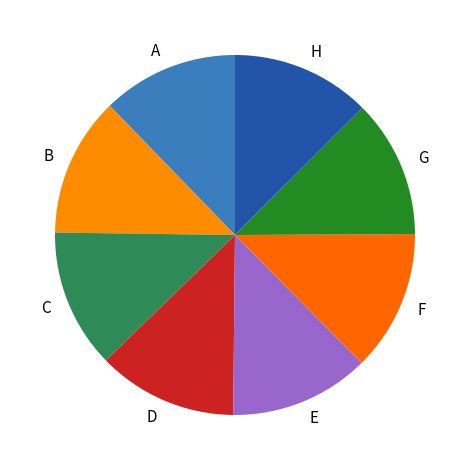

Is F the majority of the pie?

No